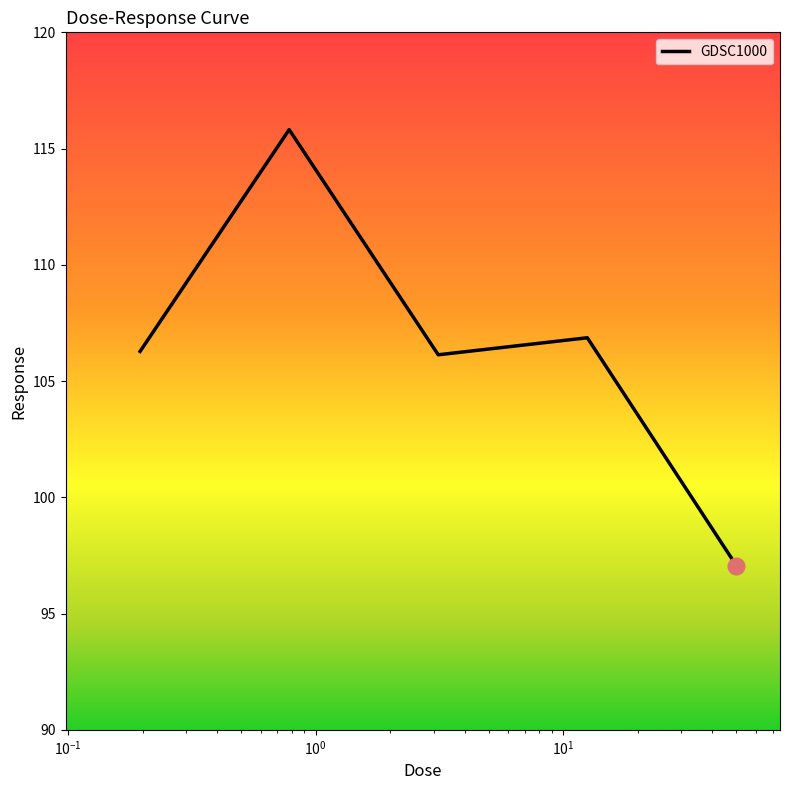

How many interior local peaks (higher than both neighbors) does the data have?

2